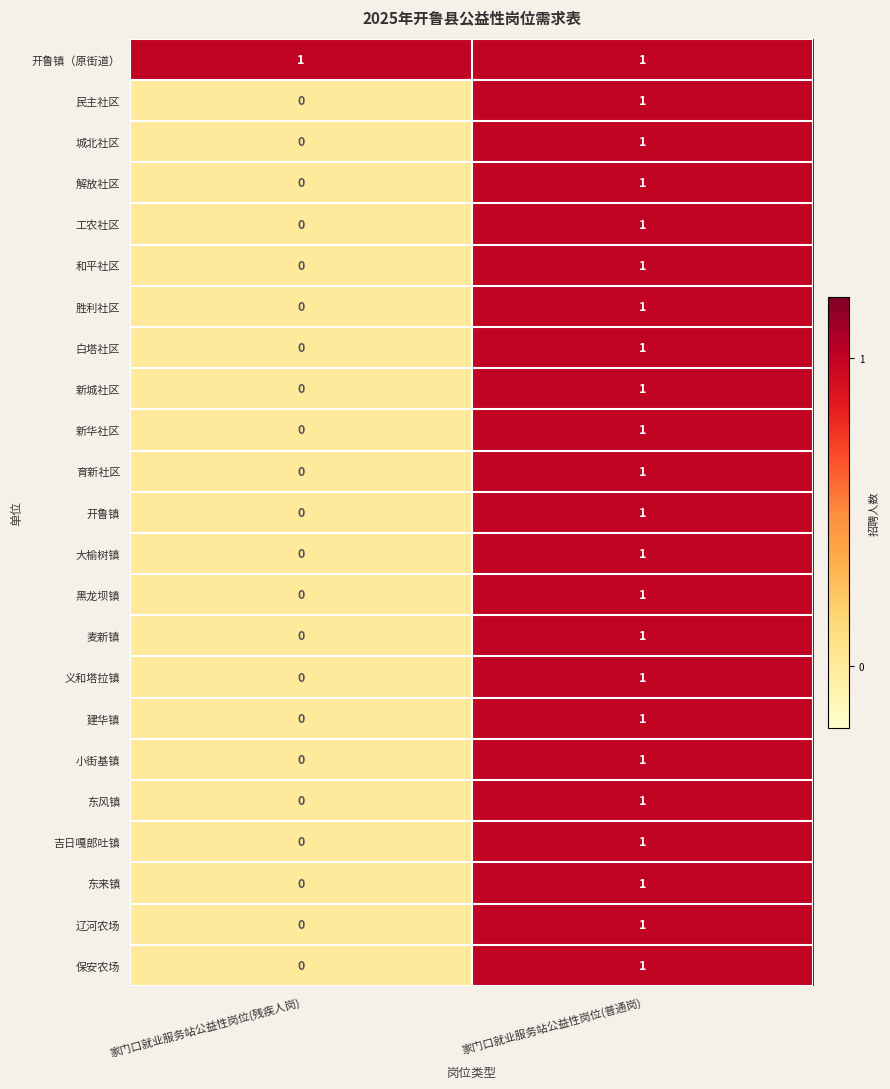

List the labels in order of 大榆树镇 value, largest first.

家门口就业服务站公益性岗位(普通岗), 家门口就业服务站公益性岗位(残疾人岗)